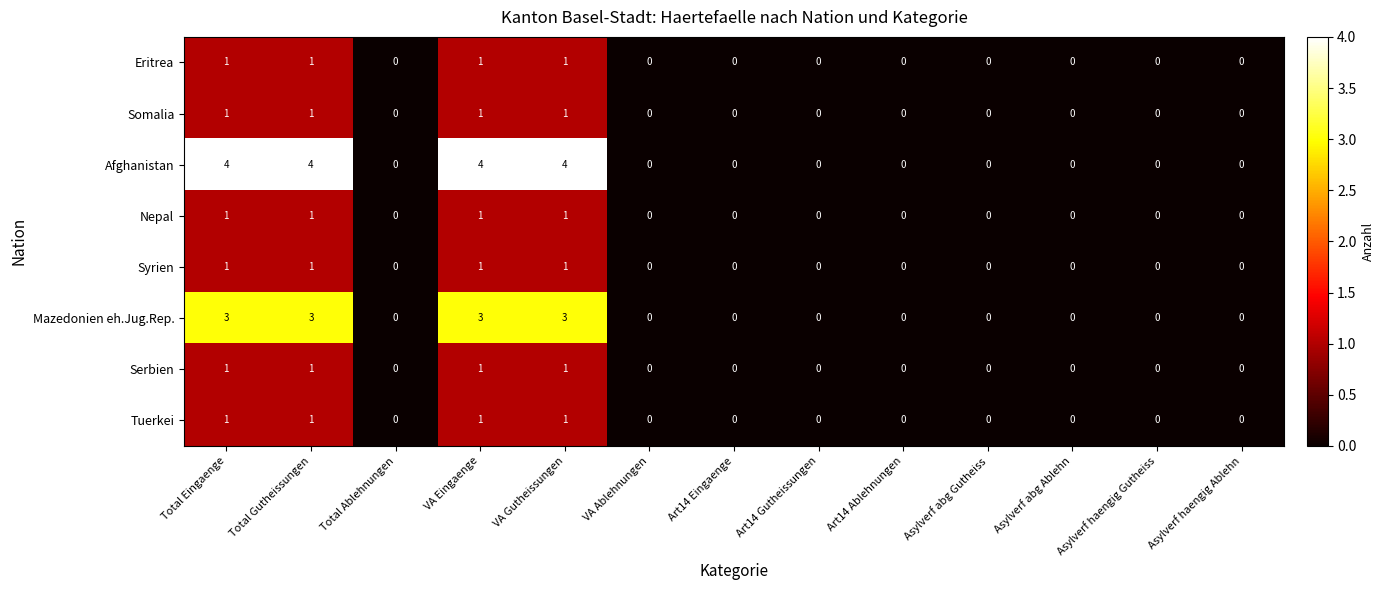

How many data points does each series have?

13